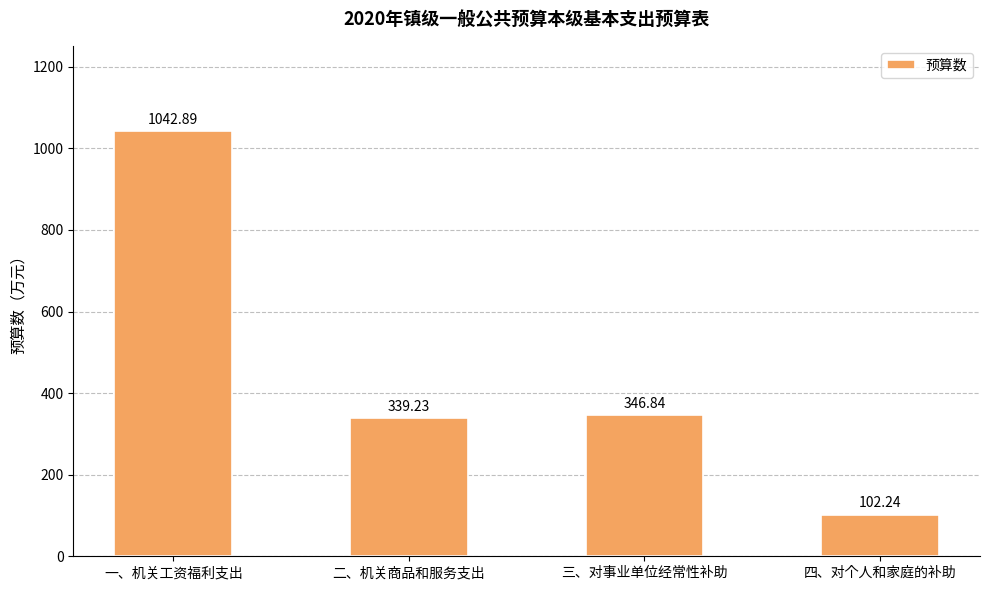

At which label is the value closest to 572?

三、对事业单位经常性补助